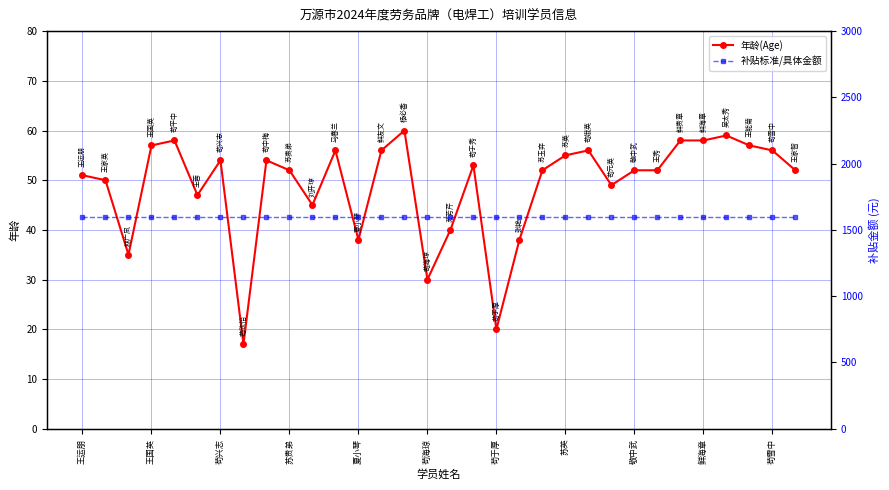

Reading left to right, list all the values displayed in this chart.

年龄(Age): 51	50	35	57	58	47	54	17	54	52	45	56	38	56	60	30	40	53	20	38	52	55	56	49	52	52	58	58	59	57	56	52
补贴标准/具体金额: 1600	1600	1600	1600	1600	1600	1600	1600	1600	1600	1600	1600	1600	1600	1600	1600	1600	1600	1600	1600	1600	1600	1600	1600	1600	1600	1600	1600	1600	1600	1600	1600